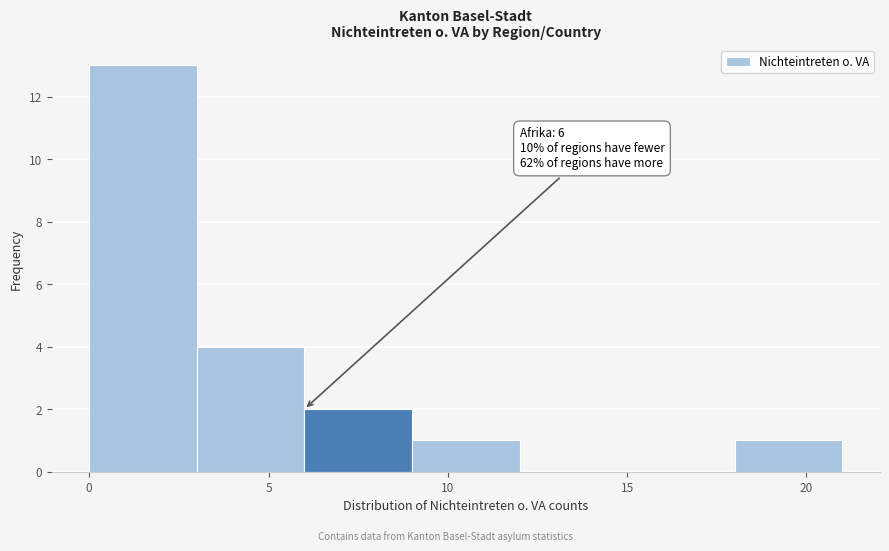

Which range on the x-axis has the tallest bar?

0 to 3